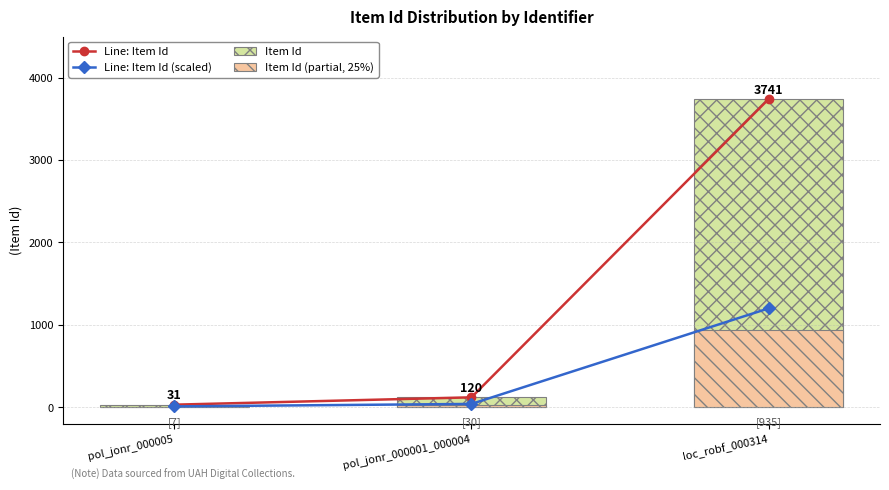

Where is Line: Item Id nearest to the value 1886?

pol_jonr_000001_000004